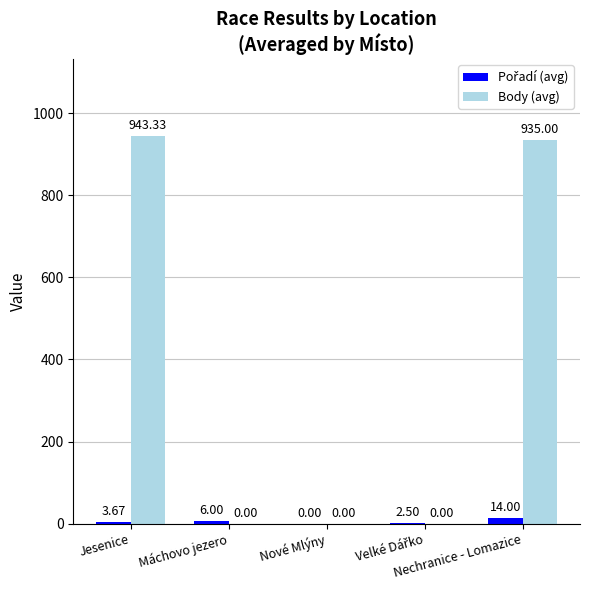

What is the sum of all Body (avg) values?

1878.3